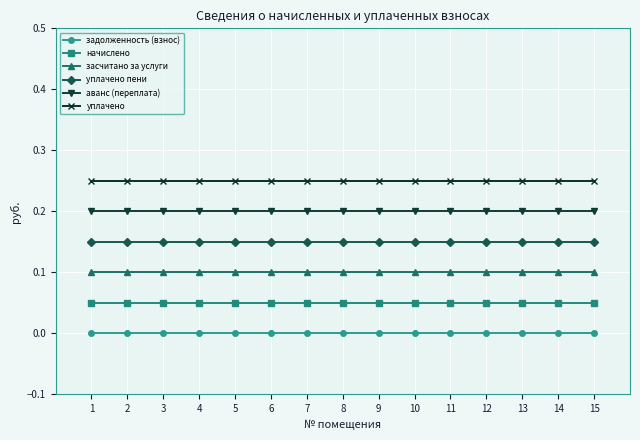

True or false: аванс (переплата) and задолженность (взнос) intersect in this chart.

False